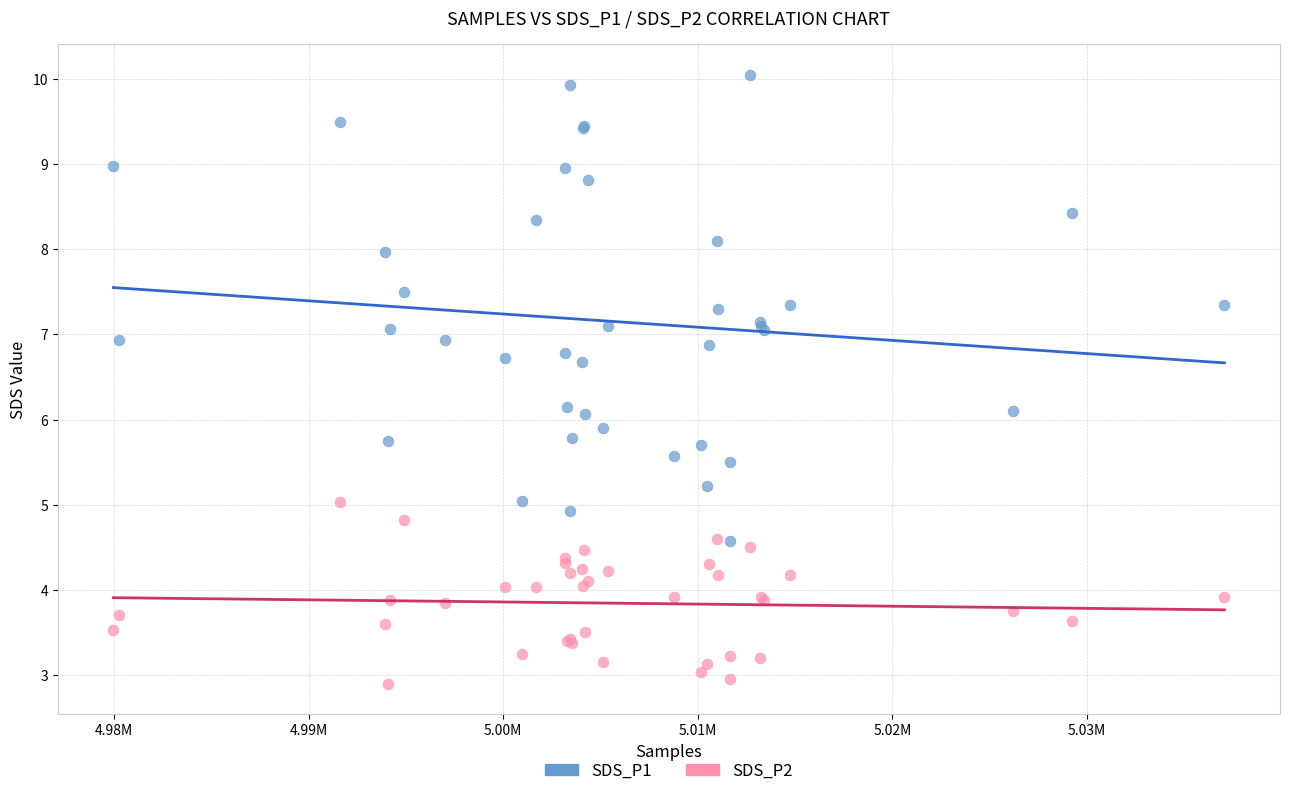

Which series has the largest Y range (max minus min)?

SDS_P1